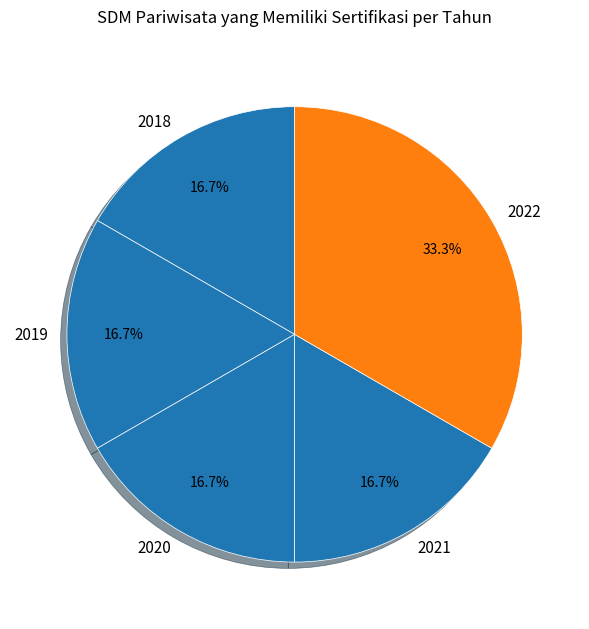

To the nearest percent, what percentage of the pie is 2019?

17%